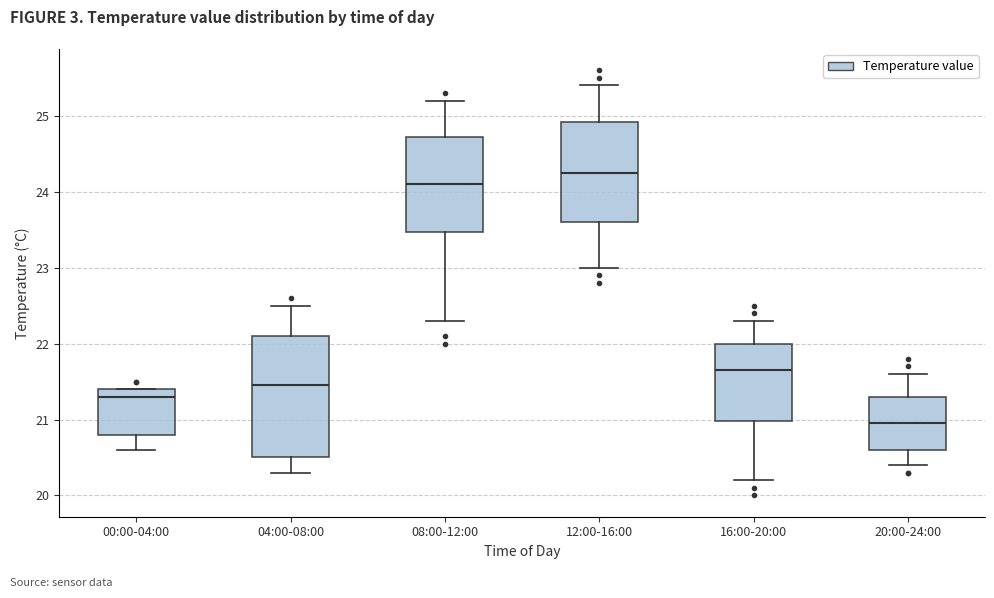

Reading left to right, transcribe this box plot: for each box, give where its median line is, the range the box spans, and where its two whiskers end, as read against the y-axis. The values are not printed on the chart, so give them approximately, as read against the axis.

00:00-04:00: median 21.3, box 20.8 to 21.4, whiskers 20.6 to 21.4
04:00-08:00: median 21.5, box 20.5 to 22.1, whiskers 20.3 to 22.5
08:00-12:00: median 24.1, box 23.5 to 24.7, whiskers 22.3 to 25.2
12:00-16:00: median 24.3, box 23.6 to 24.9, whiskers 23.0 to 25.4
16:00-20:00: median 21.7, box 21.0 to 22.0, whiskers 20.2 to 22.3
20:00-24:00: median 21.0, box 20.6 to 21.3, whiskers 20.4 to 21.6